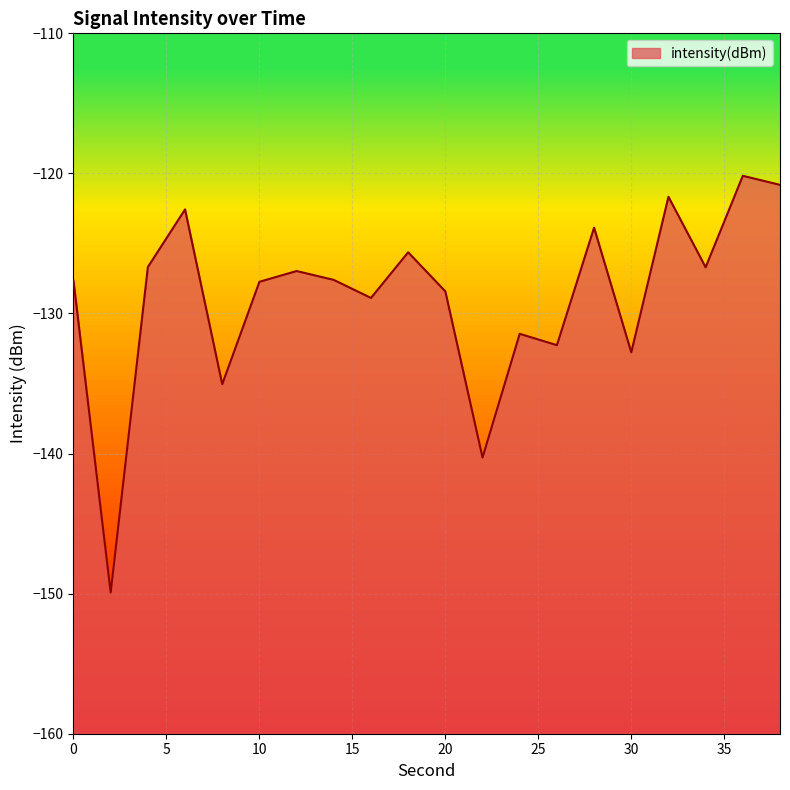

At which label does the data first exceed -127?

4